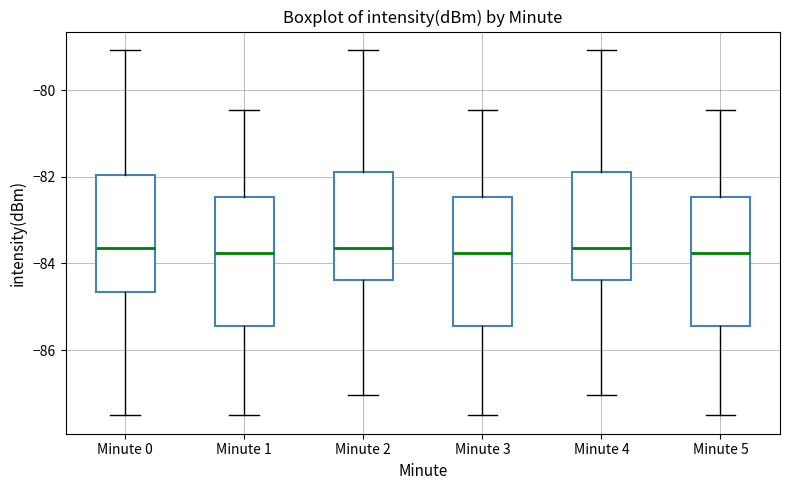

Where is the lower edge of the box for Minute 1 on the y-axis? The values are not printed on the chart, so give them approximately, as read against the axis.

-85.4